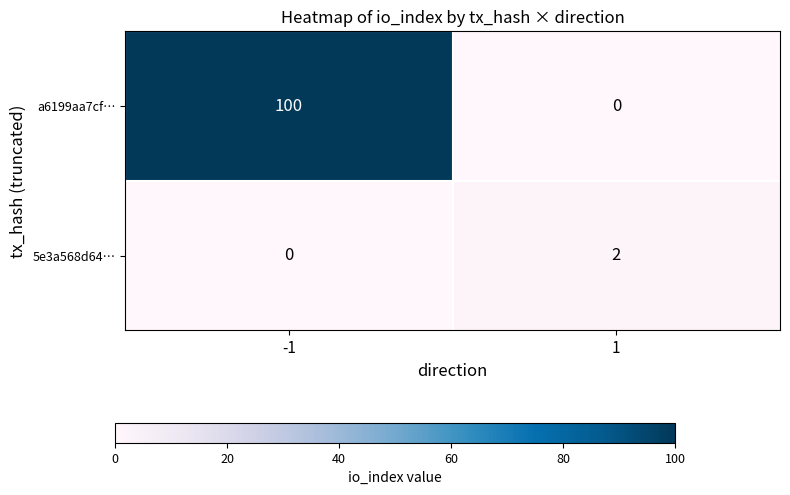

How many series are shown in this chart?

2